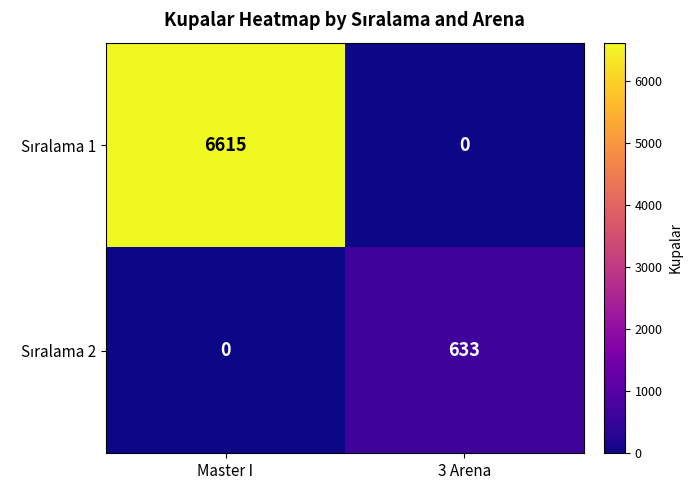

How many categories are shown in the chart?

2